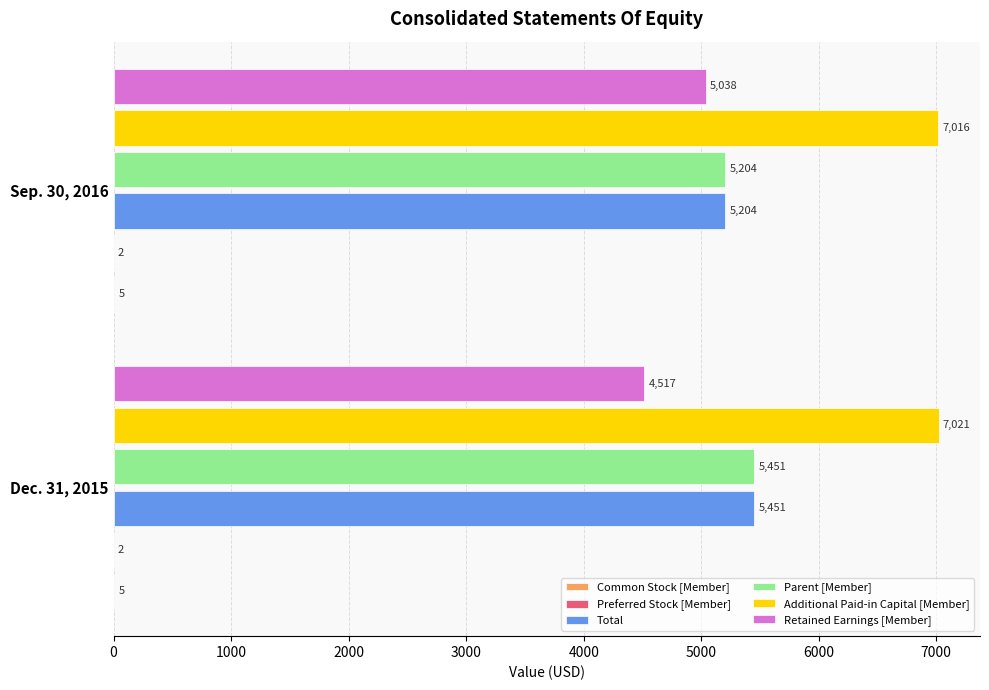

What is the greatest value displayed?

7021